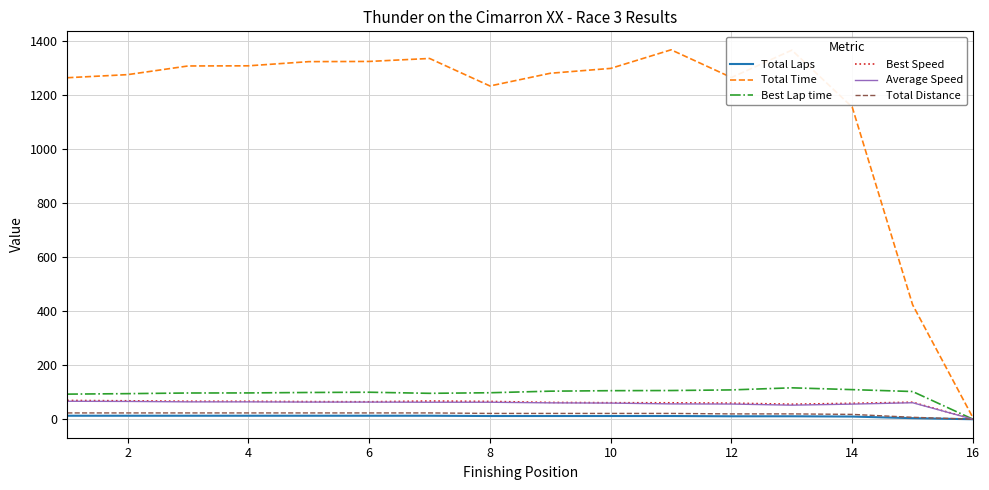

Which series has the largest total across all categories?

Total Time